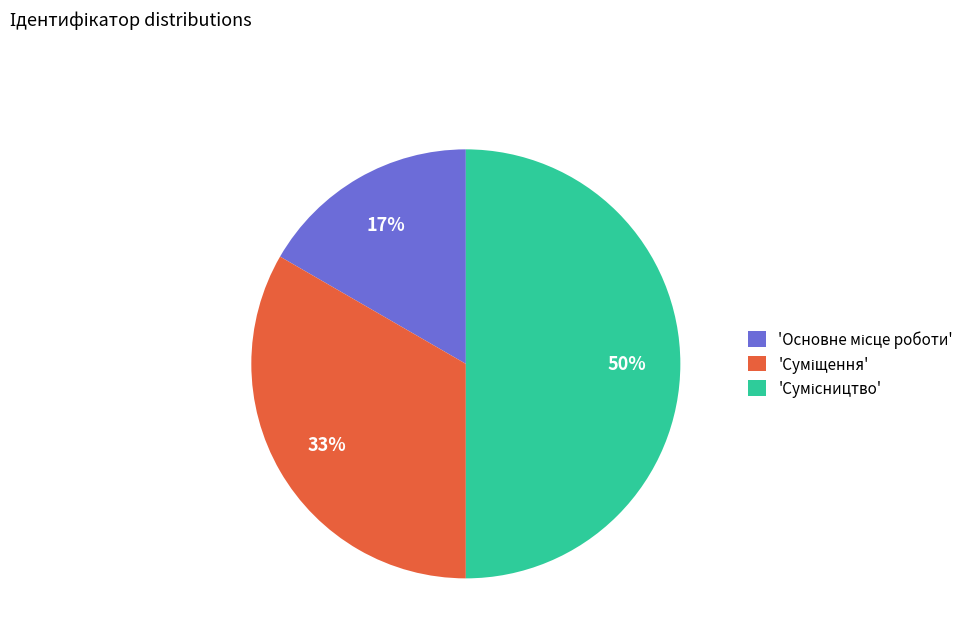

How many slices are in this pie chart?

3